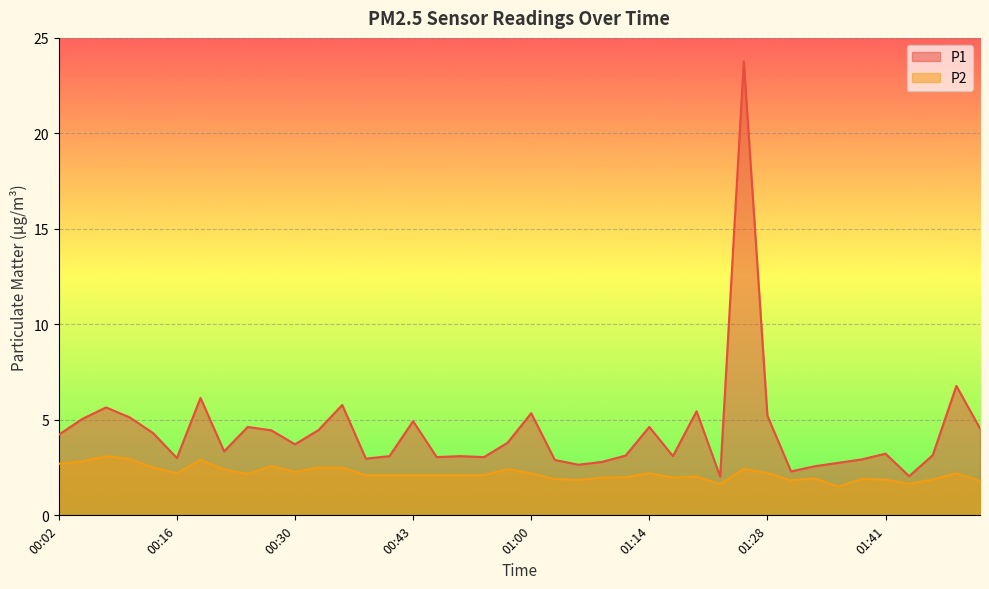

What position from the right is 01:36?

7